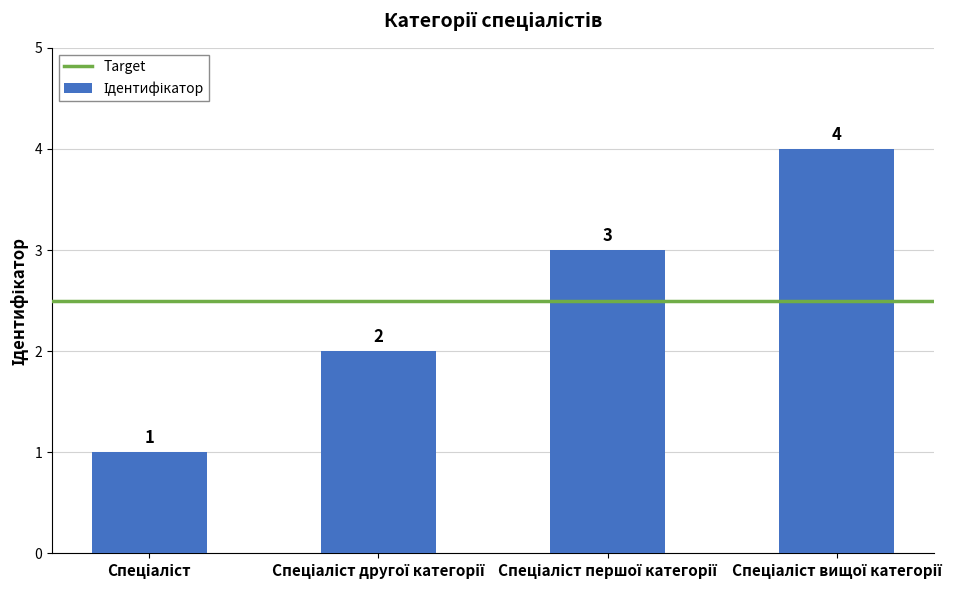

What is the value of the 2nd bar from the left?

2